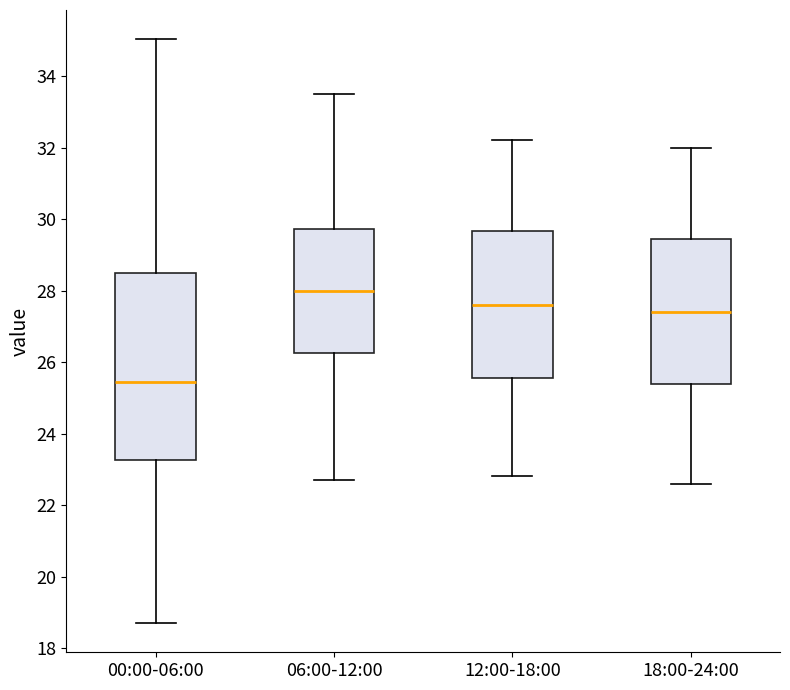

Where is the lower edge of the box for 06:00-12:00 on the y-axis? The values are not printed on the chart, so give them approximately, as read against the axis.

26.2